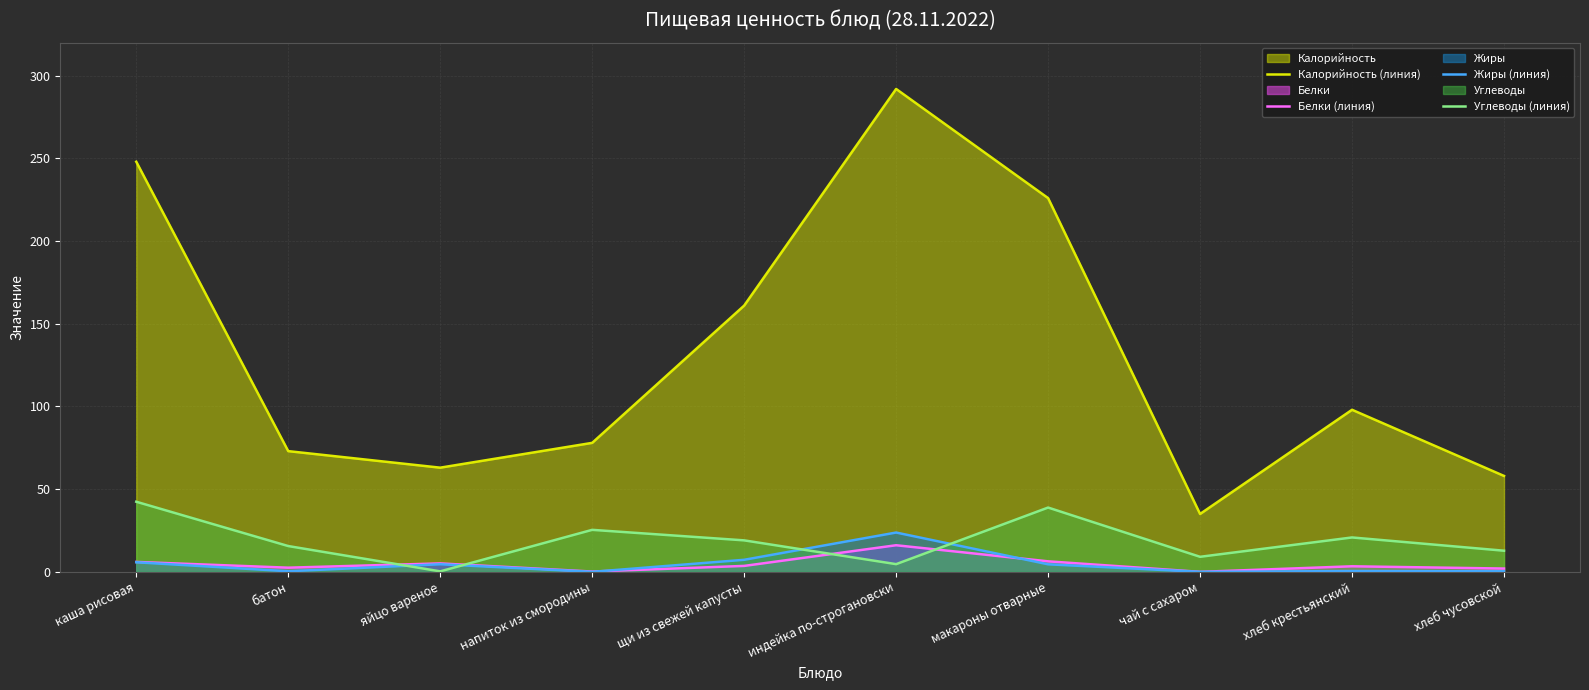

What is the total value across all series at макароны отварные?

275.8